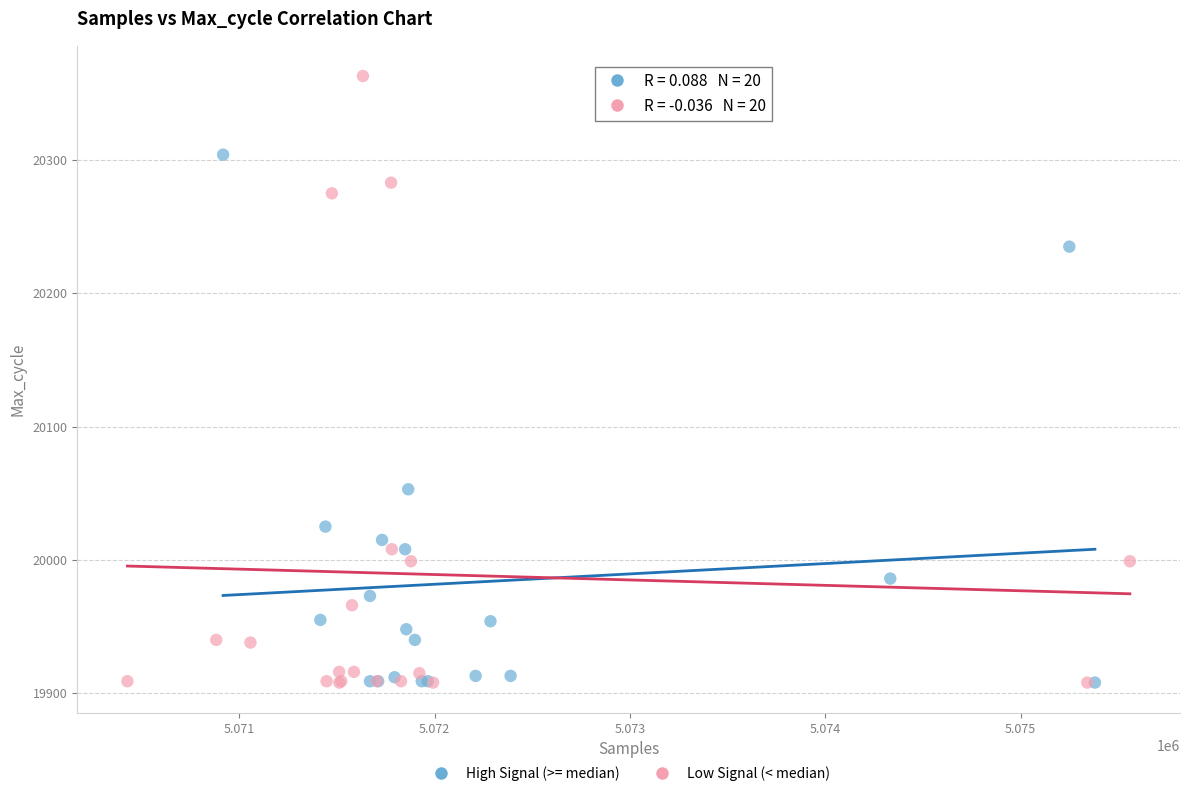

Which series reaches the maximum Y coordinate?

Low Signal (< median)